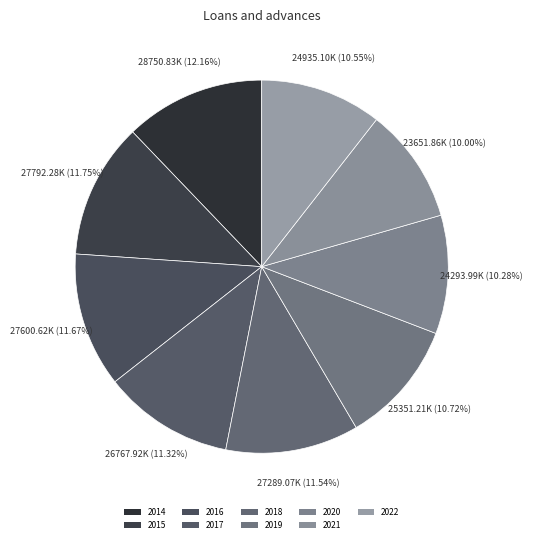

What percentage is the 2017 slice, to the nearest percent?

11%